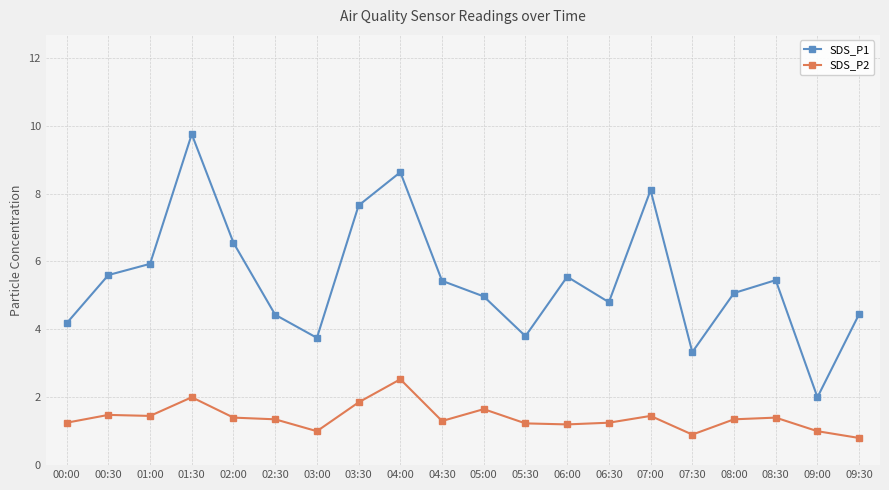

What is the total value across all series at 00:30?

7.1